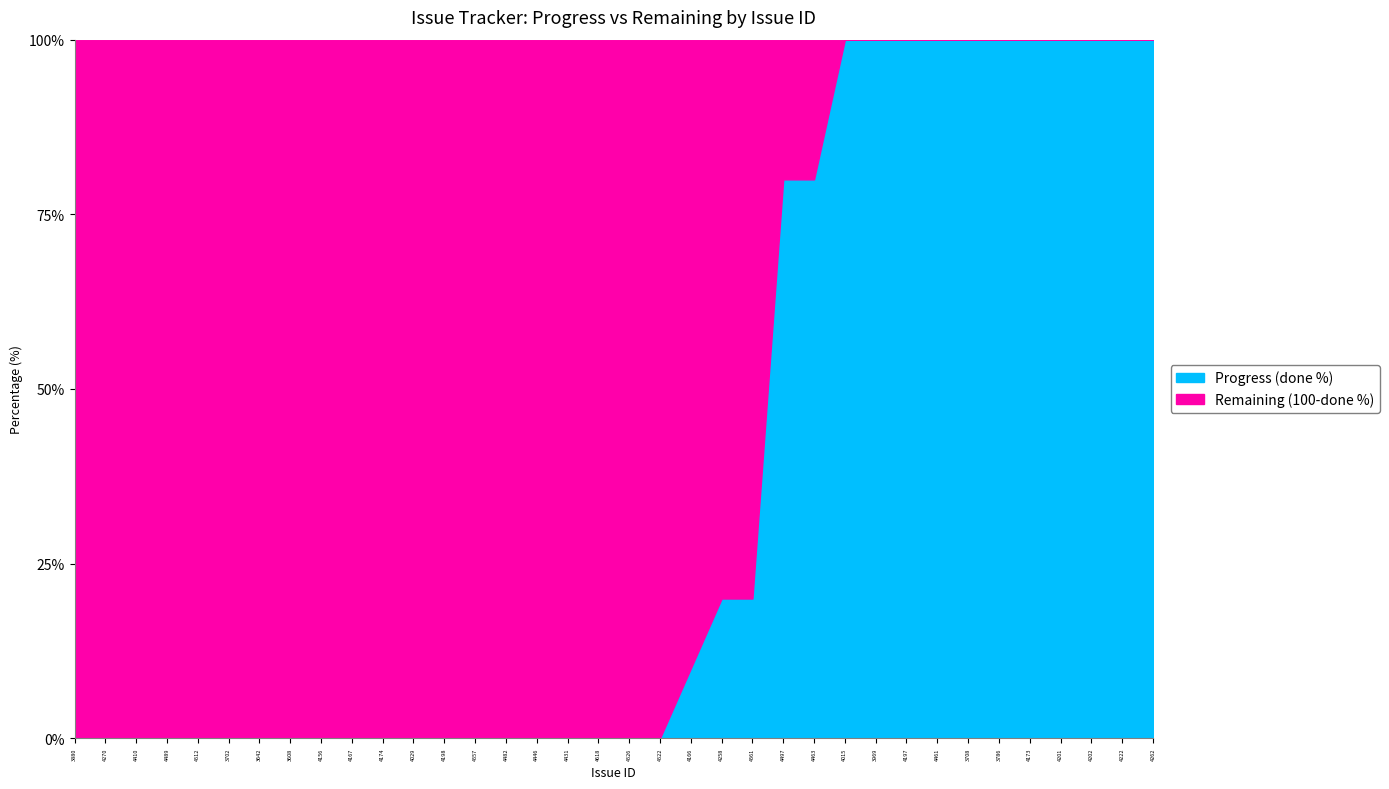

At which label does Remaining (100-done %) reach its peak?

3880